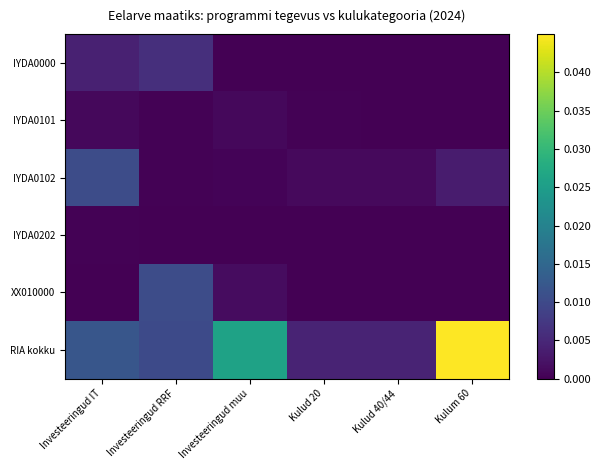

Between Investeeringud IT and Kulum 60, which series saw the biggest shift?

RIA kokku